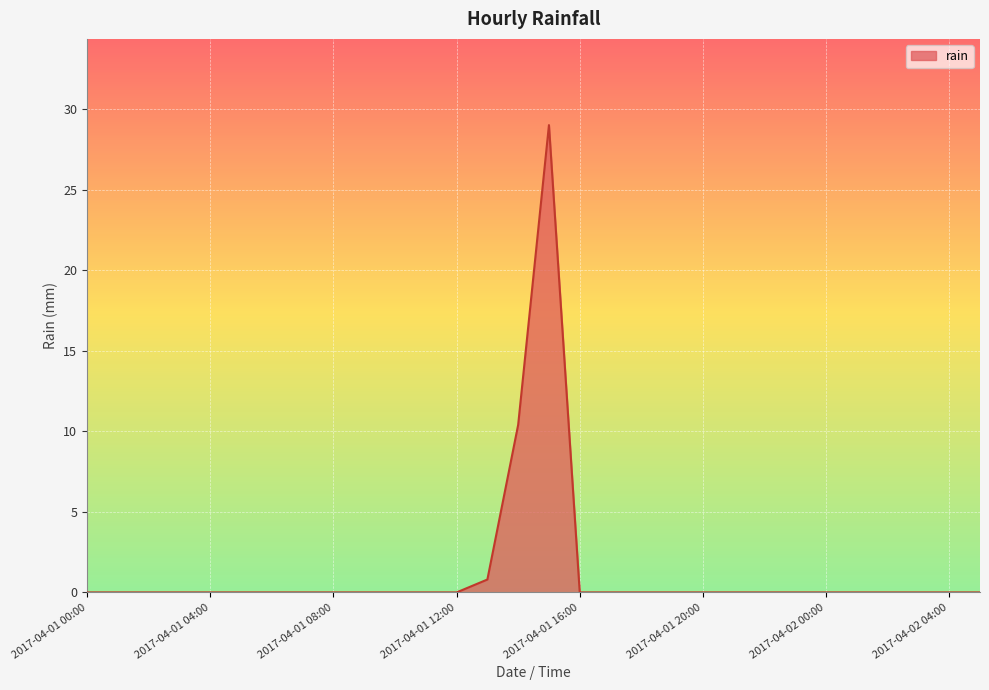

What is the difference between the second highest and minimum values?

10.4